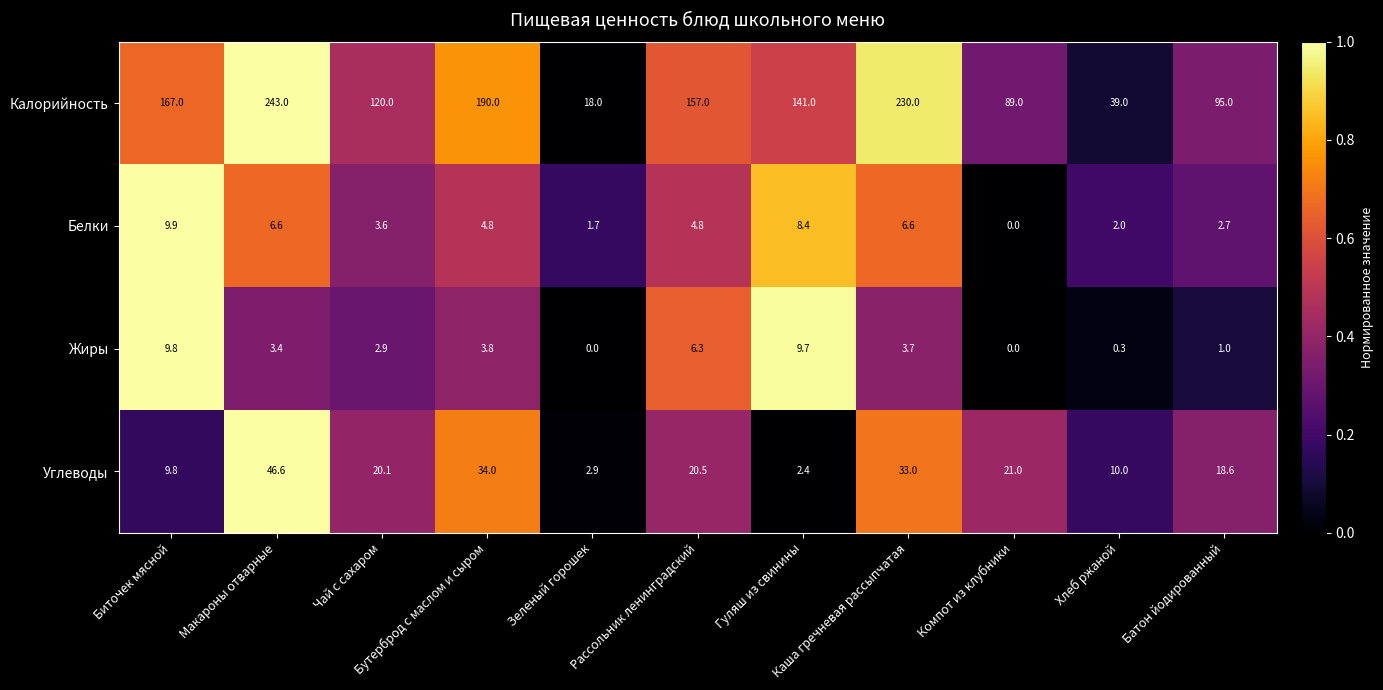

At how many categories does at least one series exceed 80?

9